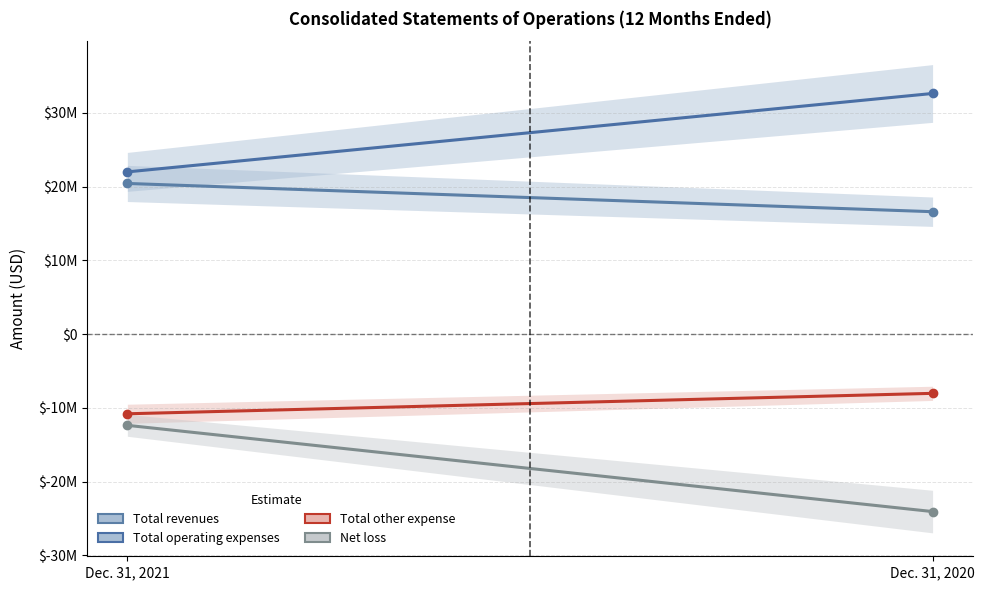

Which series has the largest total across all categories?

Total operating expenses